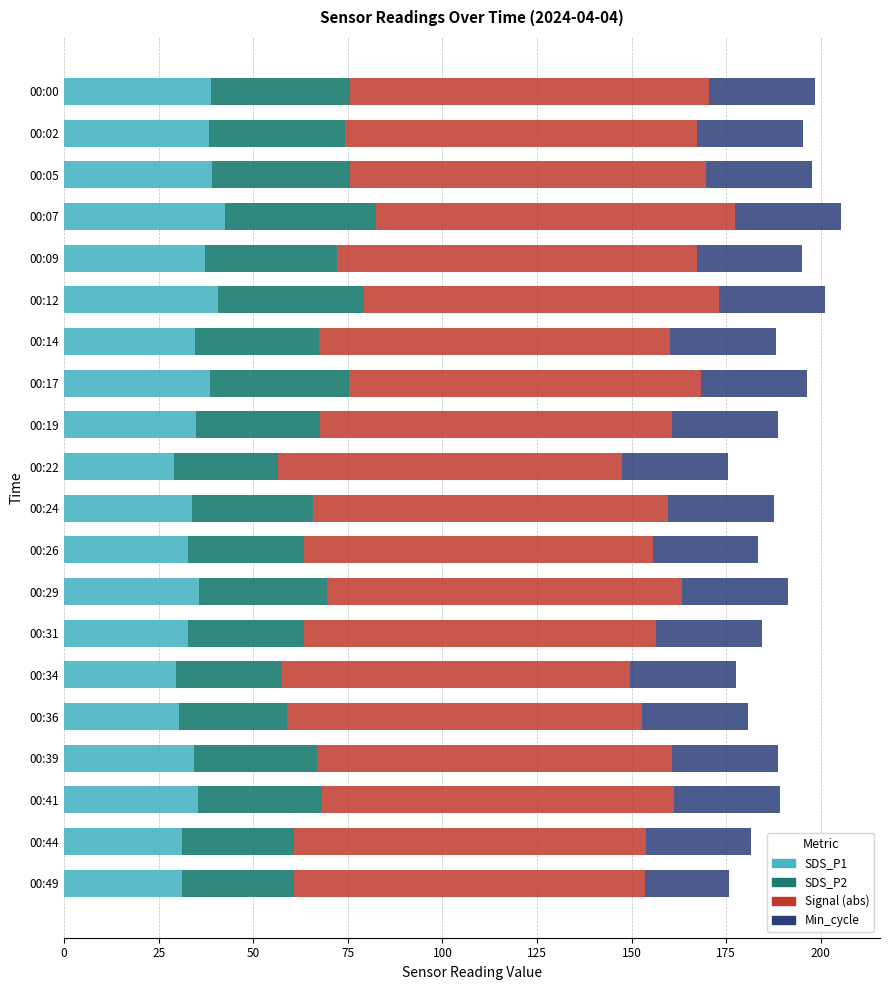

True or false: SDS_P1 has a value of 39.0 at 00:05.

True